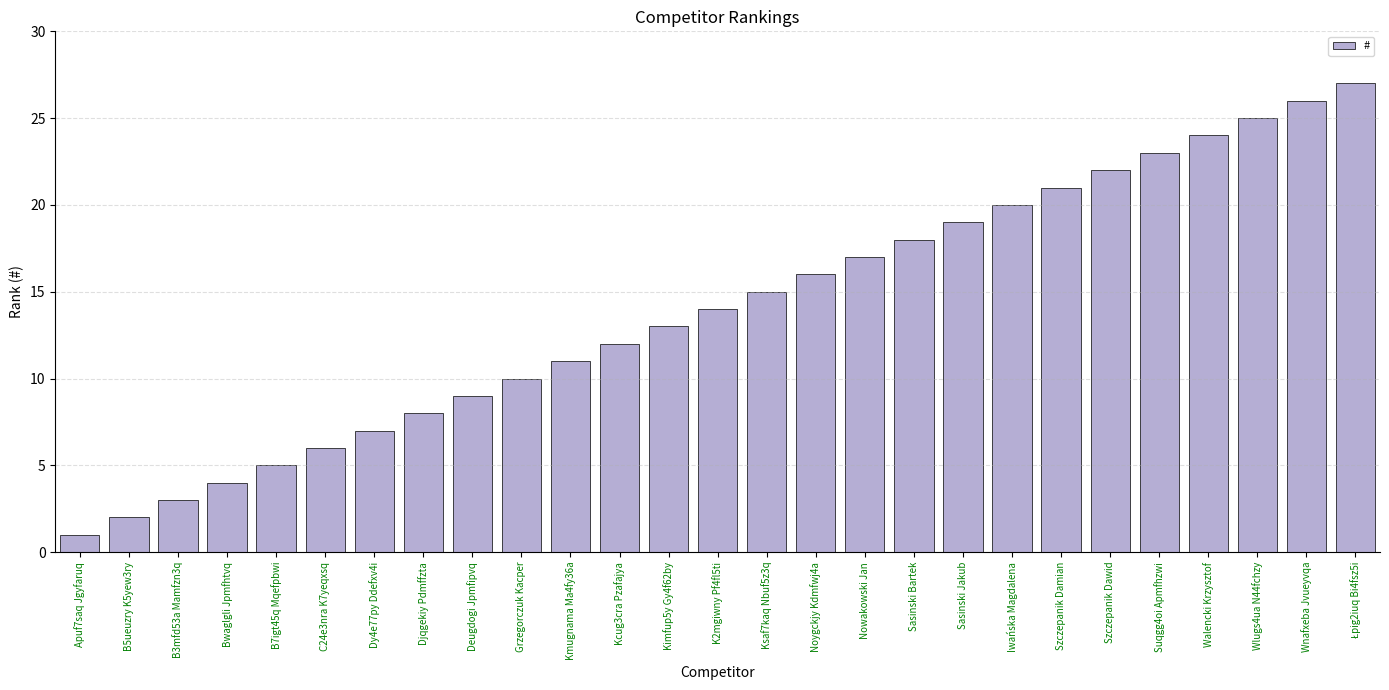

What is the difference between the maximum and minimum values?

26